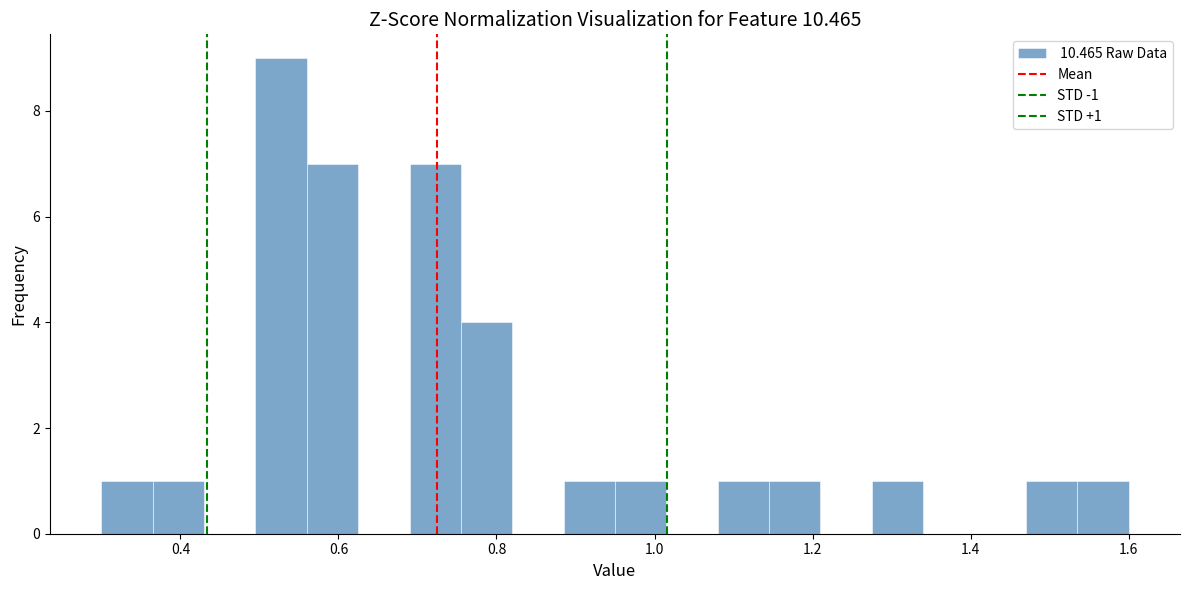

Read against the x-axis, roughly where is the centre of the tallest bar?

0.52